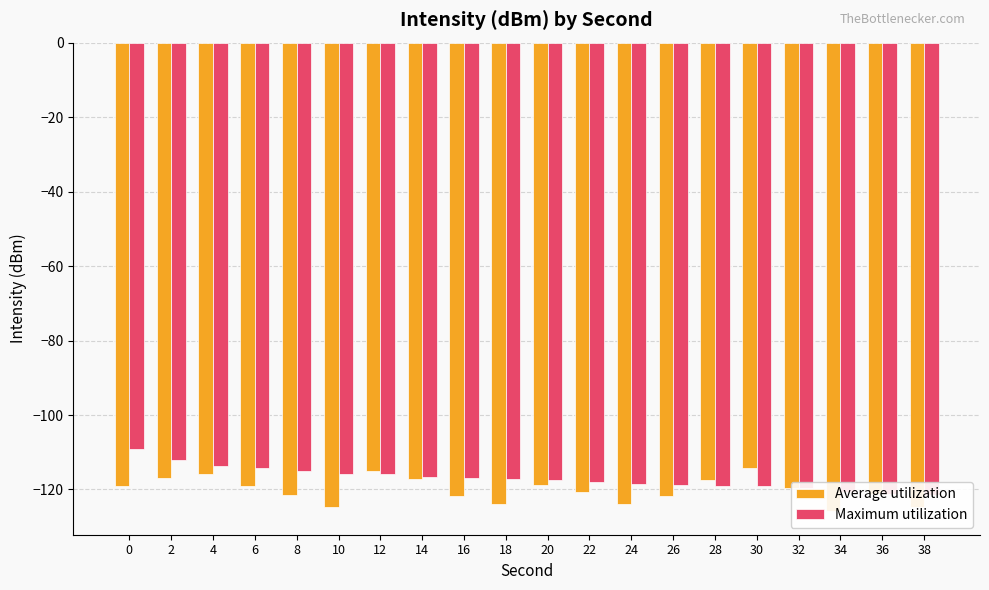

Reading right to left, list all the values displayed in this chart.

Average utilization: 38=-124.7	36=-121.2	34=-125.9	32=-119.6	30=-114.3	28=-117.5	26=-121.8	24=-123.8	22=-120.6	20=-118.7	18=-123.8	16=-121.7	14=-117.1	12=-115.1	10=-124.6	8=-121.4	6=-119.1	4=-115.9	2=-117.0	0=-119.2
Maximum utilization: 38=-121.4	36=-121.2	34=-120.6	32=-119.6	30=-119.2	28=-119.1	26=-118.7	24=-118.5	22=-118.0	20=-117.5	18=-117.1	16=-117.0	14=-116.7	12=-115.9	10=-115.8	8=-115.1	6=-114.3	4=-113.7	2=-112.0	0=-109.0